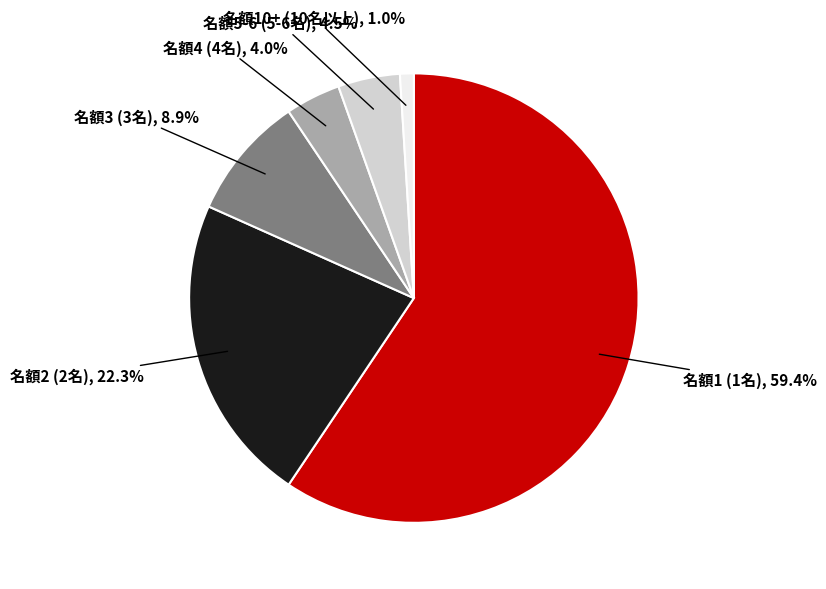

Is there a majority slice in this chart?

Yes